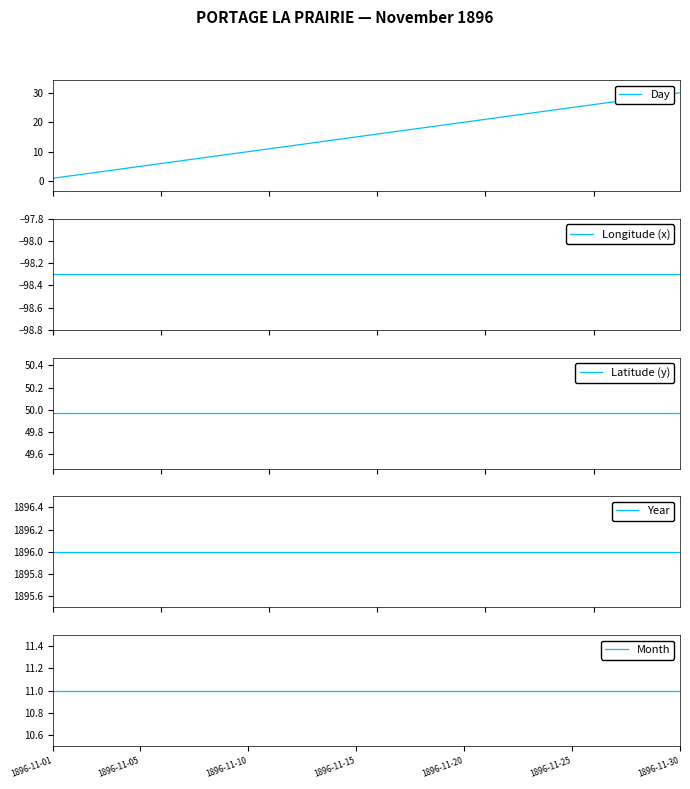

What is the highest value of the Day series?

30